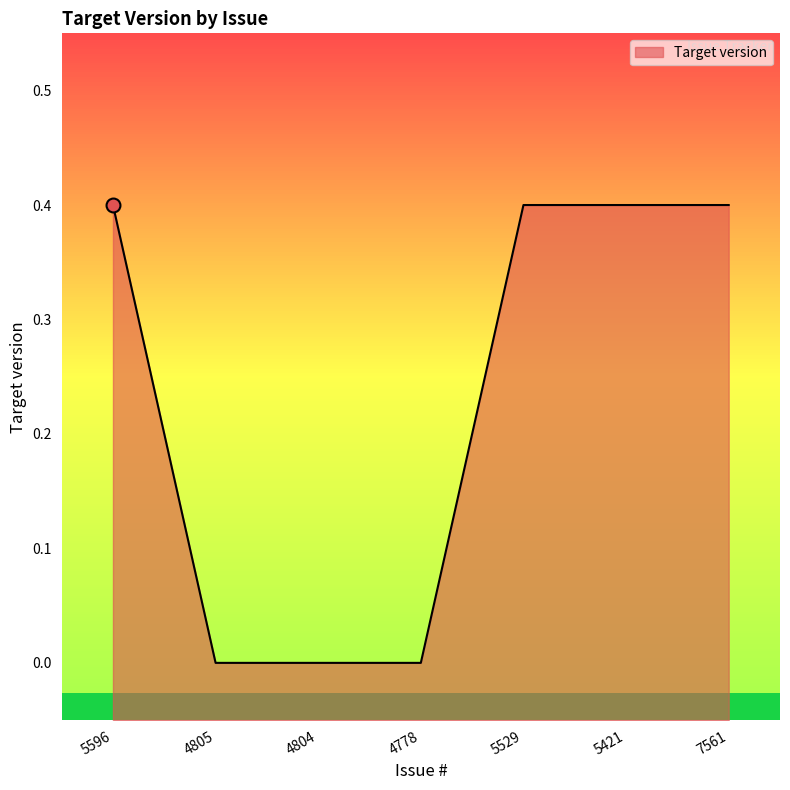

Which label corresponds to the largest value in the chart?

5596